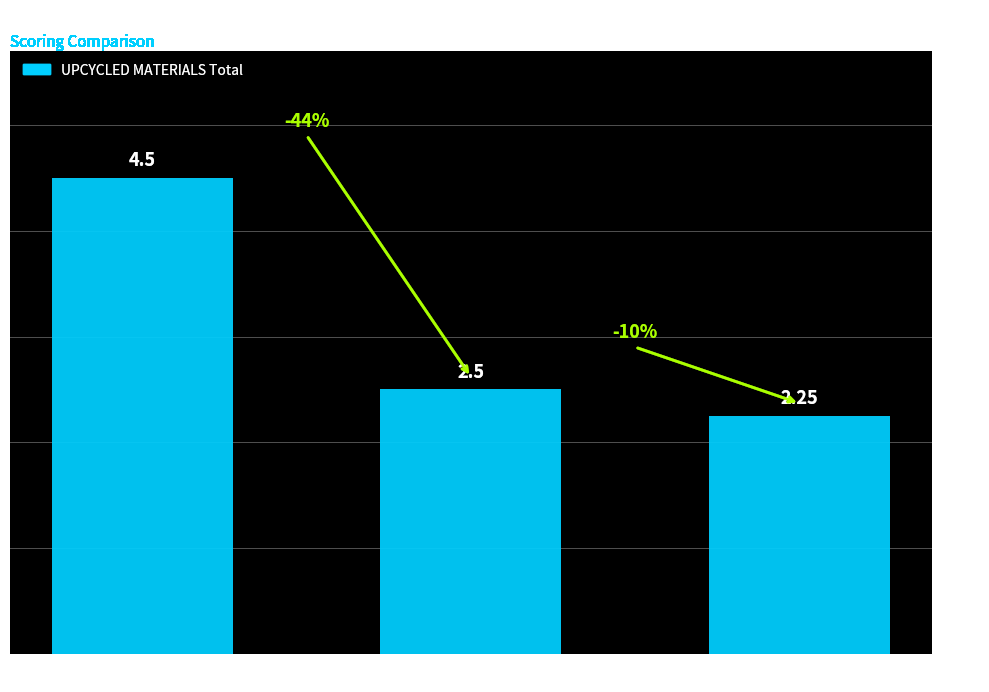

Which label corresponds to the smallest value in the chart?

Charged Up